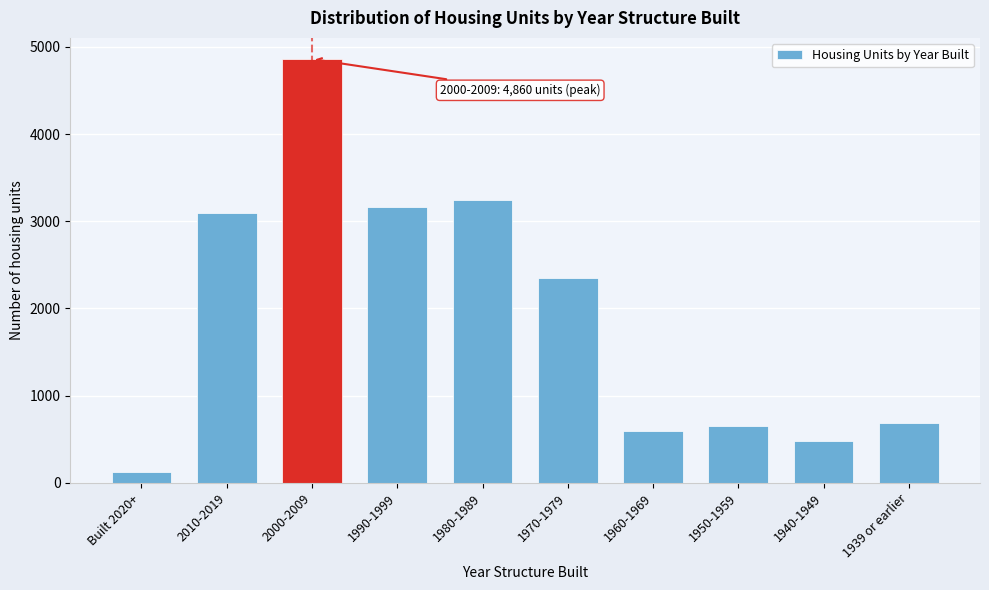

Reading left to right, list all the values displayed in this chart.

Built 2020+=129	2010-2019=3090	2000-2009=4860	1990-1999=3158	1980-1989=3244	1970-1979=2346	1960-1969=594	1950-1959=652	1940-1949=476	1939 or earlier=681